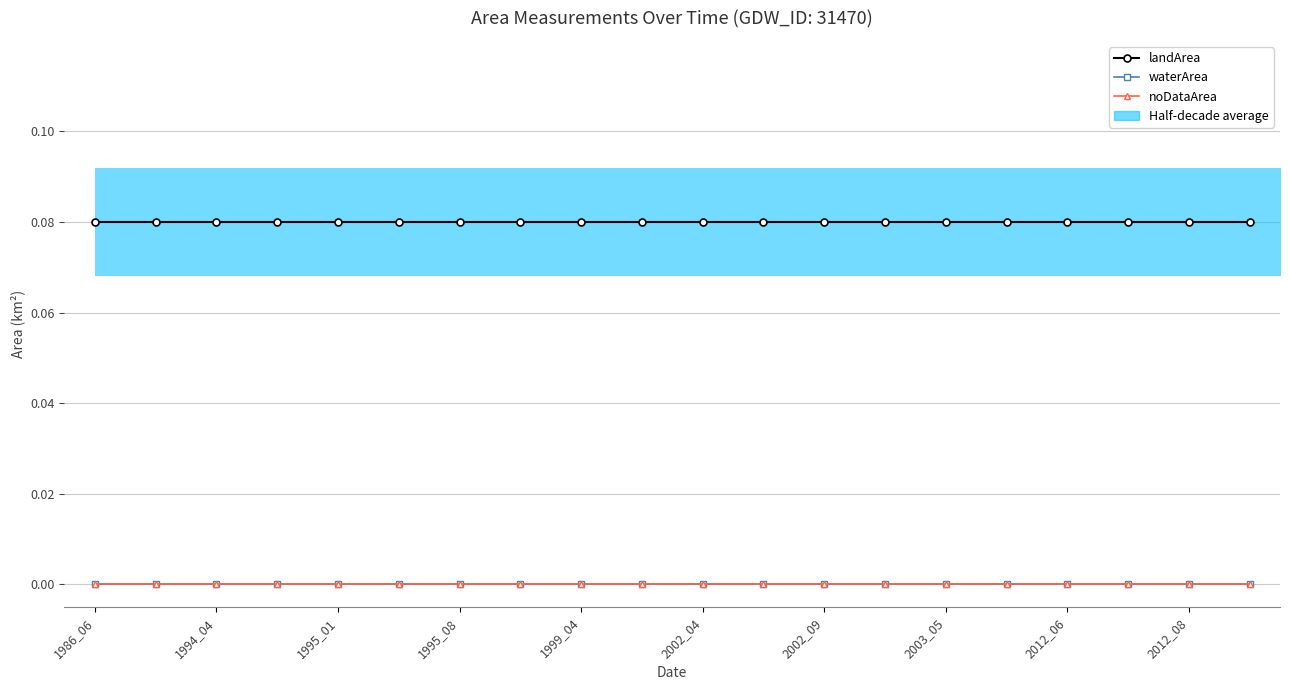

Which series changed the most between 2002_04 and 2002_09?

landArea